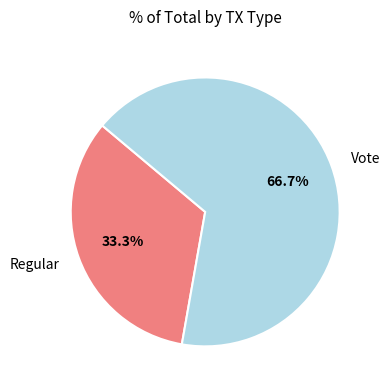

To the nearest percent, what is the difference between the Regular and Vote slice percentages?

33%